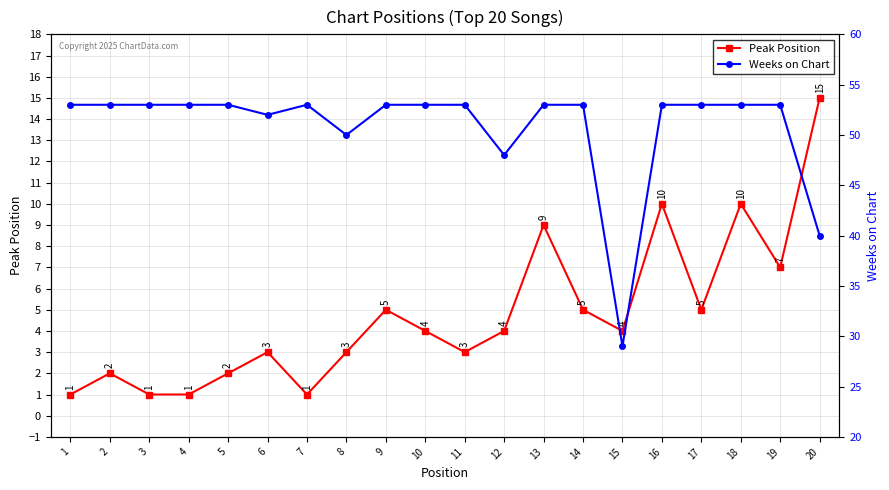

Which series has the widest spread of values?

Weeks on Chart